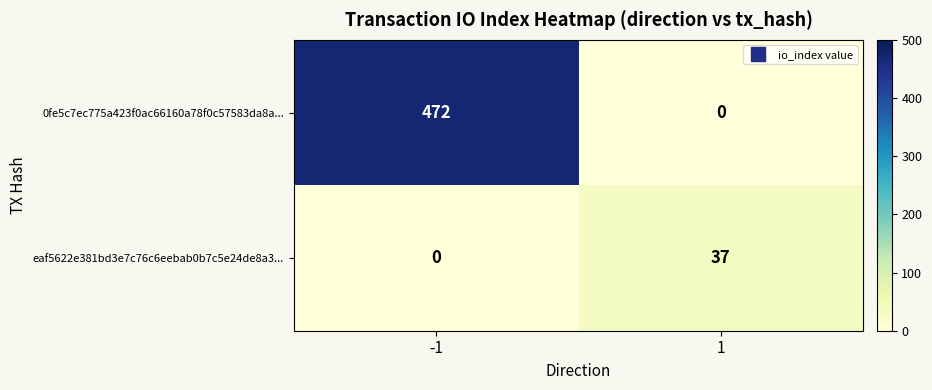

Reading right to left, extract all data points from this chart.

0fe5c7ec775a423f0ac66160a78f0c57583da8a...: 0	472
eaf5622e381bd3e7c76c6eebab0b7c5e24de8a3...: 37	0